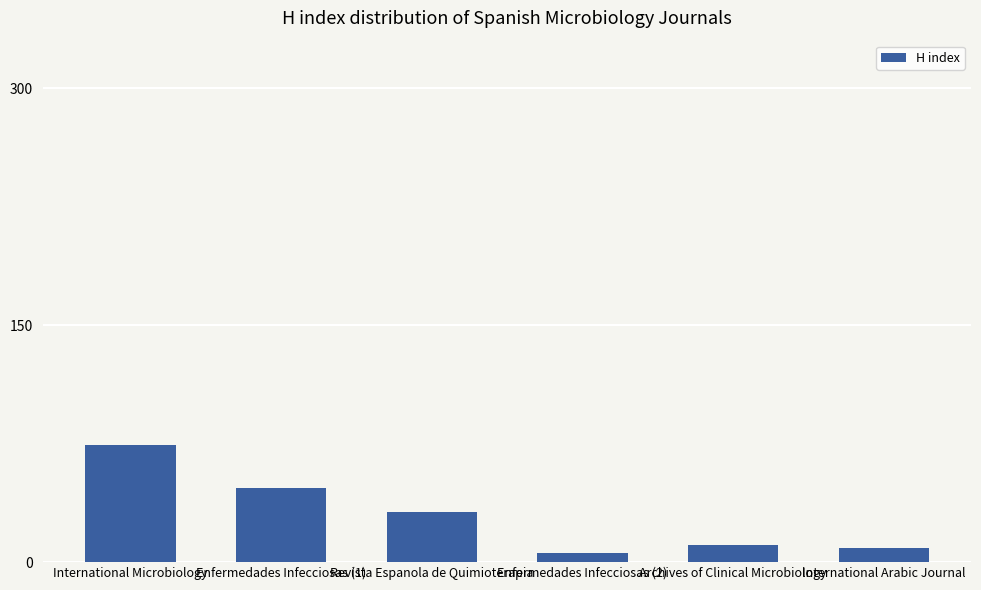

The value at Enfermedades Infecciosas (1) is 47. True or false?

True